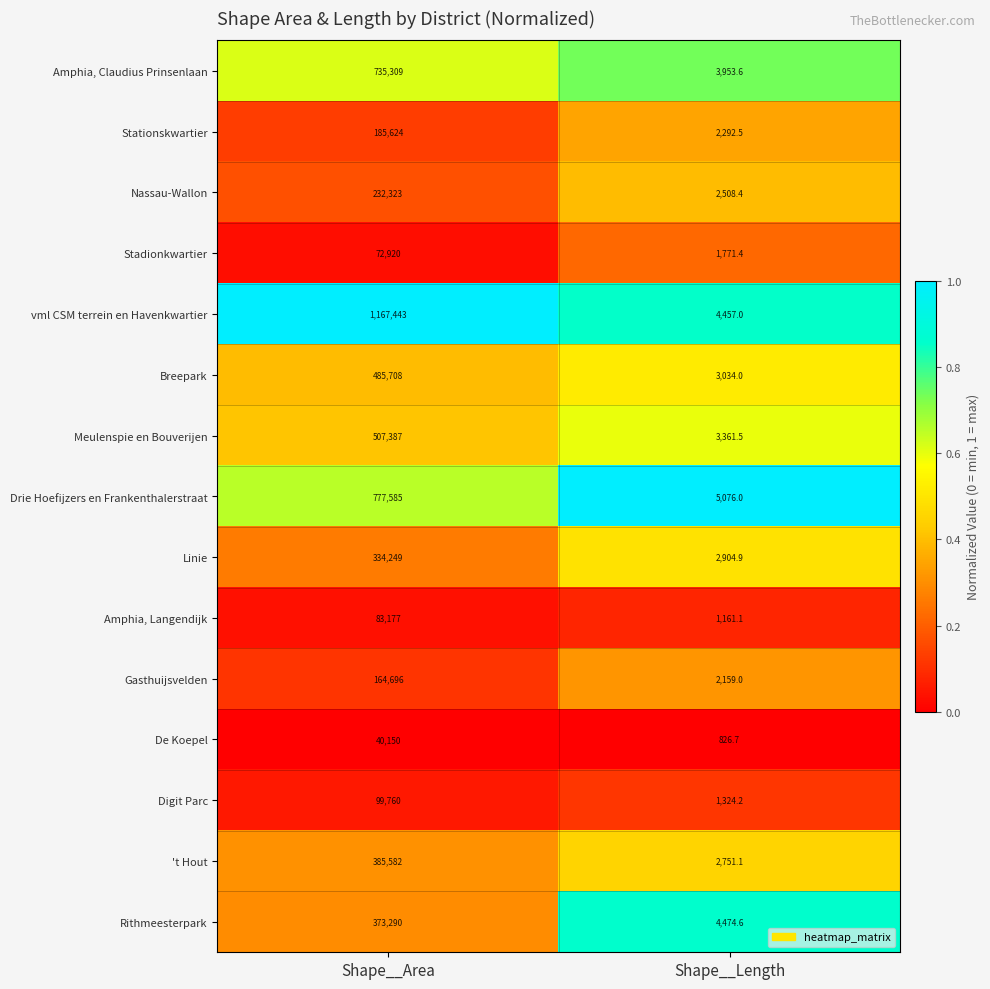

Reading left to right, extract all data points from this chart.

Amphia, Claudius Prinsenlaan: Shape__Area=735309.0	Shape__Length=3953.6
Stationskwartier: Shape__Area=185624.0	Shape__Length=2292.5
Nassau-Wallon: Shape__Area=232323.0	Shape__Length=2508.4
Stadionkwartier: Shape__Area=72920.0	Shape__Length=1771.4
vml CSM terrein en Havenkwartier: Shape__Area=1167443.0	Shape__Length=4457.0
Breepark: Shape__Area=485708.0	Shape__Length=3034.0
Meulenspie en Bouverijen: Shape__Area=507387.0	Shape__Length=3361.5
Drie Hoefijzers en Frankenthalerstraat: Shape__Area=777585.0	Shape__Length=5076.0
Linie: Shape__Area=334249.0	Shape__Length=2904.9
Amphia, Langendijk: Shape__Area=83177.0	Shape__Length=1161.1
Gasthuijsvelden: Shape__Area=164696.0	Shape__Length=2159.0
De Koepel: Shape__Area=40150.0	Shape__Length=826.7
Digit Parc: Shape__Area=99760.0	Shape__Length=1324.2
't Hout: Shape__Area=385582.0	Shape__Length=2751.1
Rithmeesterpark: Shape__Area=373290.0	Shape__Length=4474.6